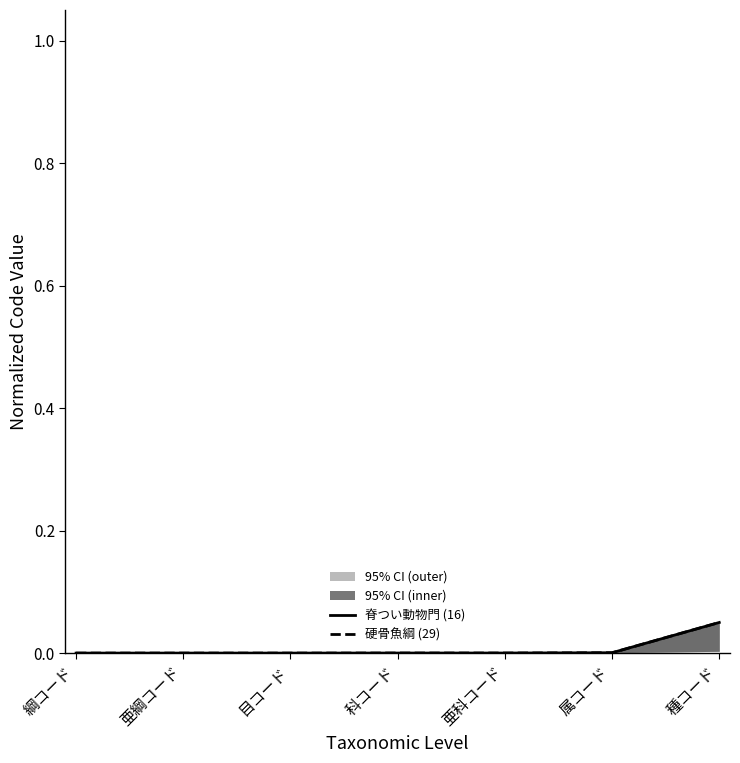

Which series has the largest total across all categories?

硬骨魚綱 (29)